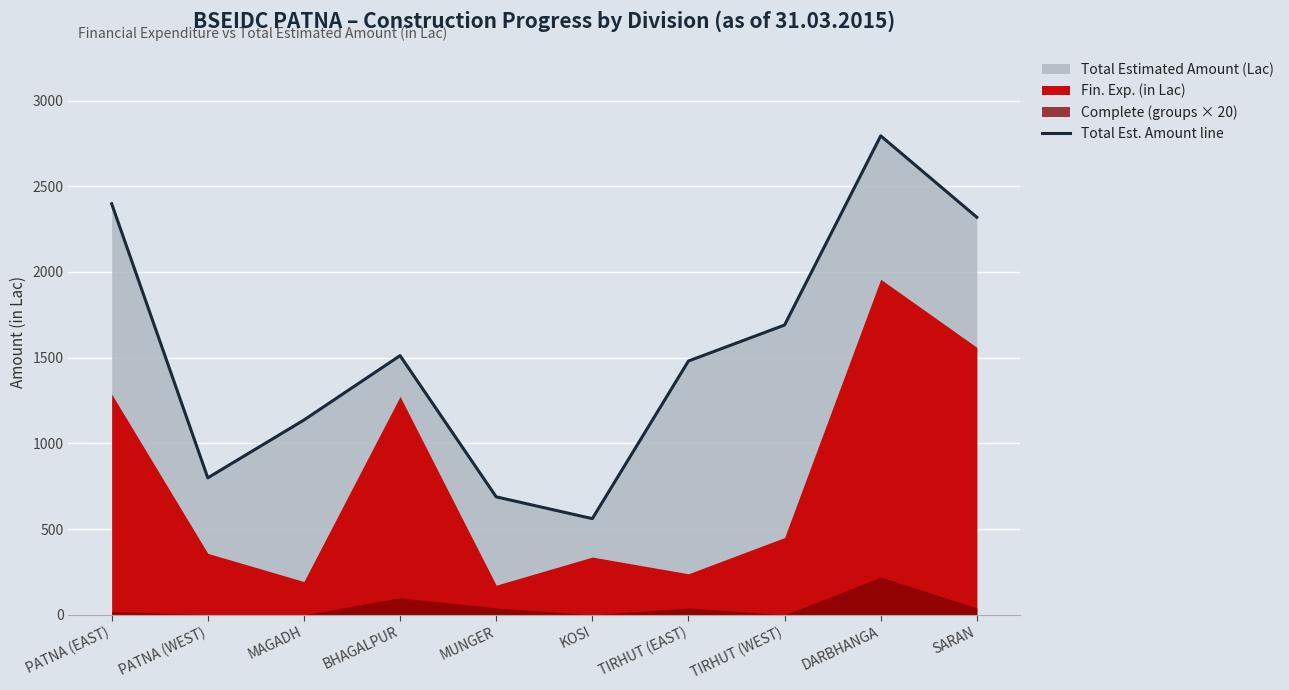

How many data points are less than 1511?

5